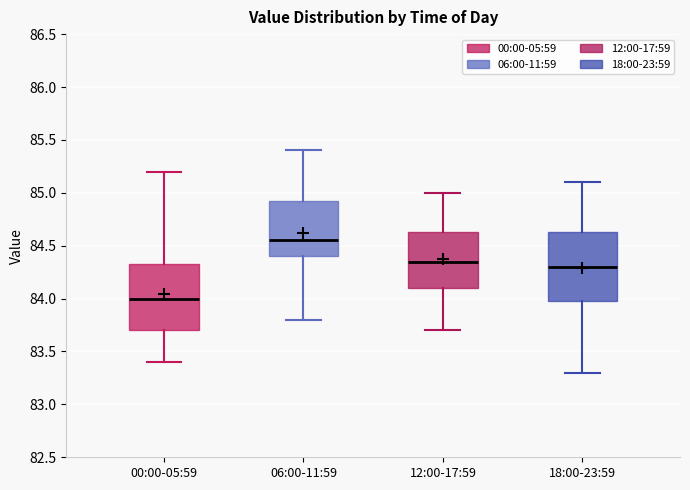

Which box's median line is the highest?

06:00-11:59